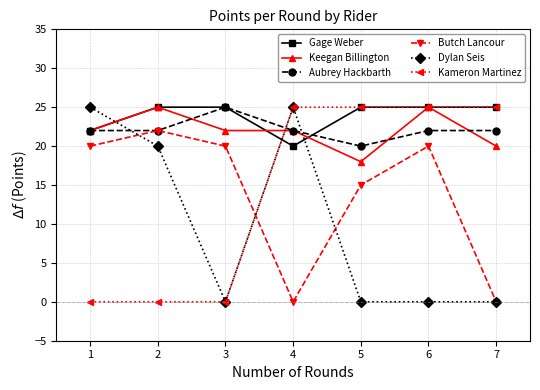

Does the chart have visible grid lines?

Yes